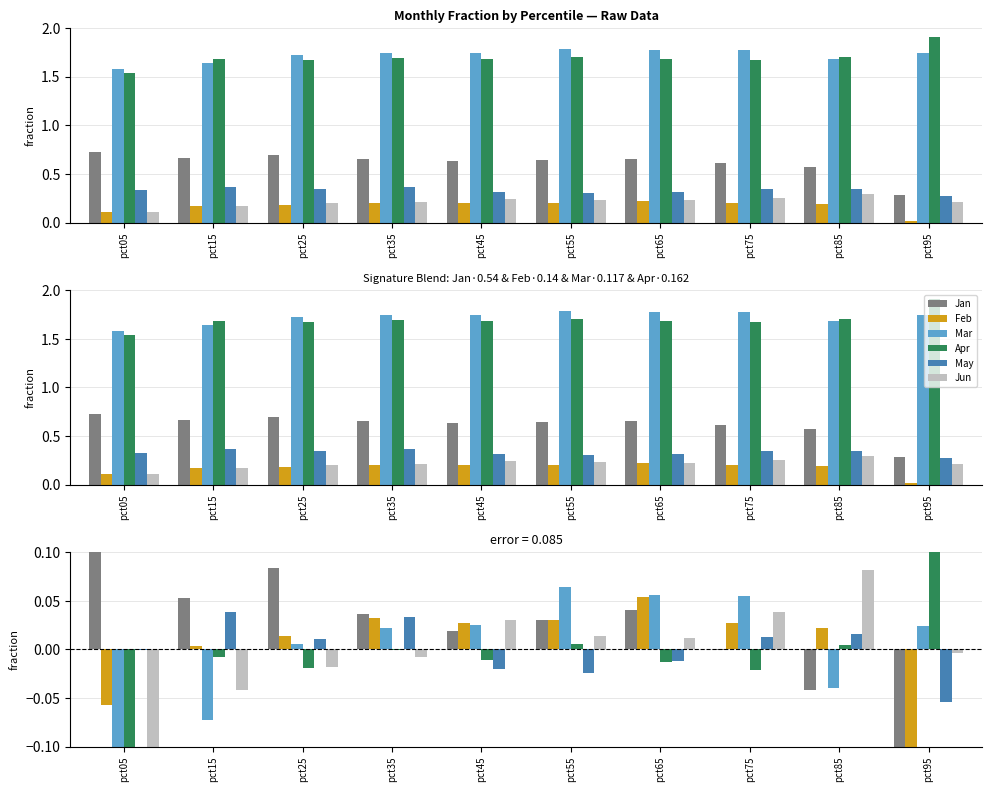

What is the smallest value displayed?

-0.3